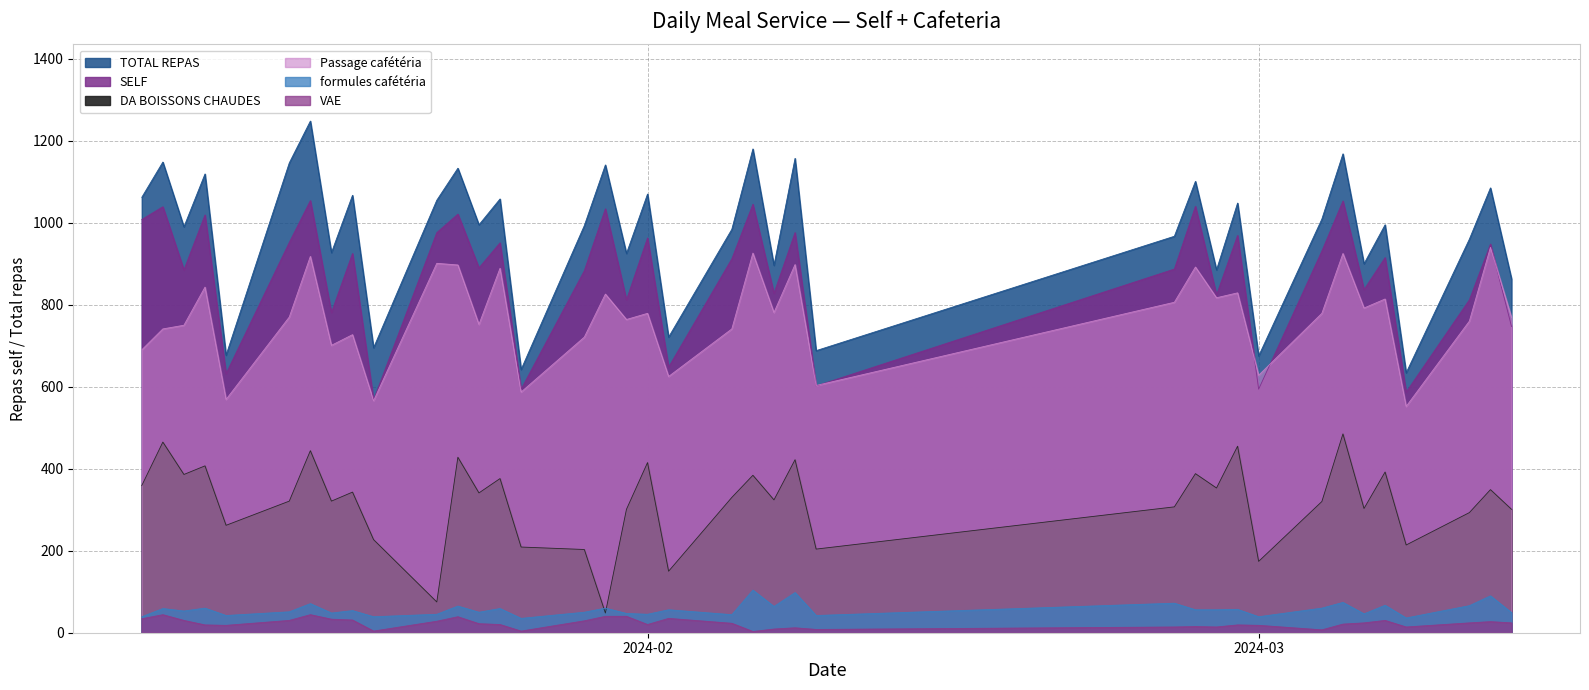

Which series has the largest total across all categories?

TOTAL REPAS